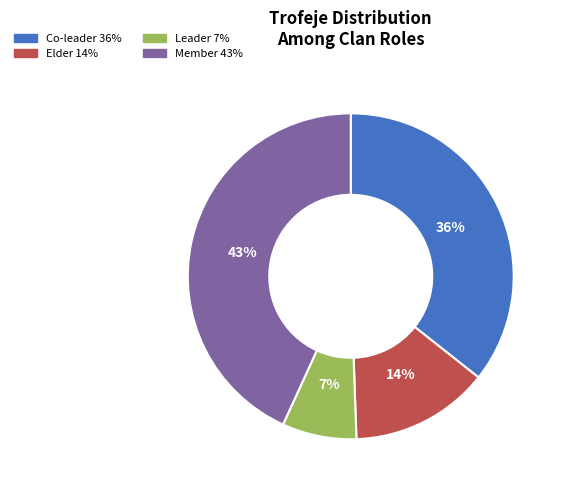

Does any single category account for the majority?

No